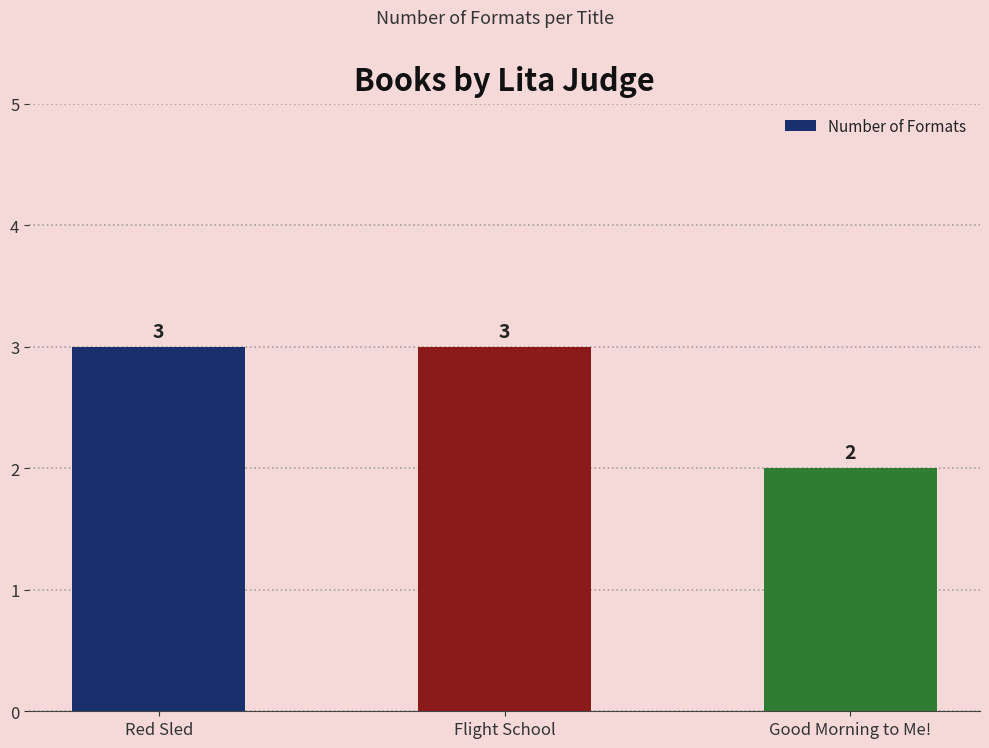

What is the minimum value shown in the chart?

2